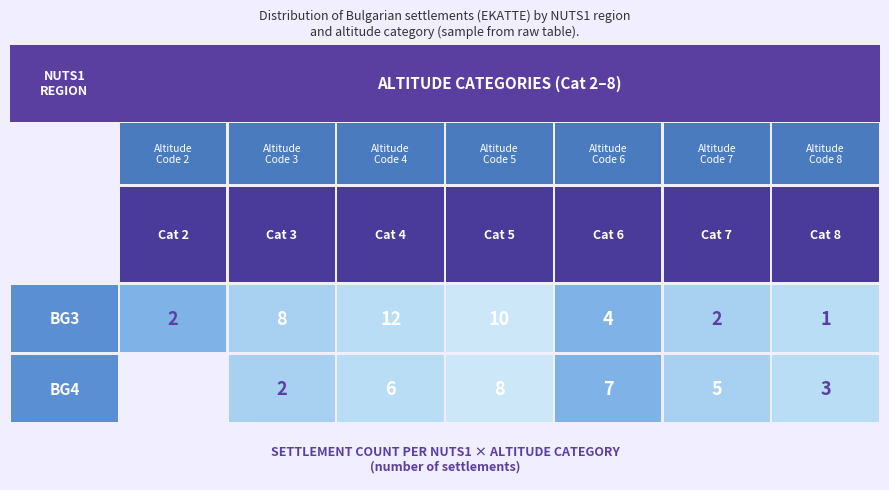

How many distinct data groups are displayed?

2